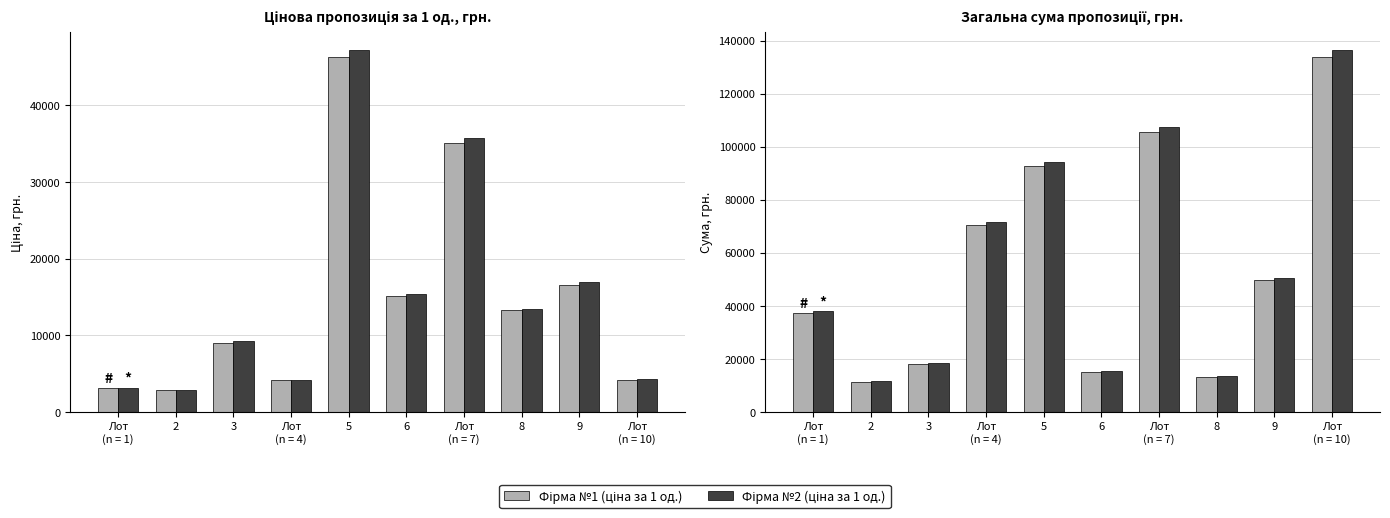

What is the difference between the maximum and minimum values in the Фірма №2 (загальна сума) series?

124787.5